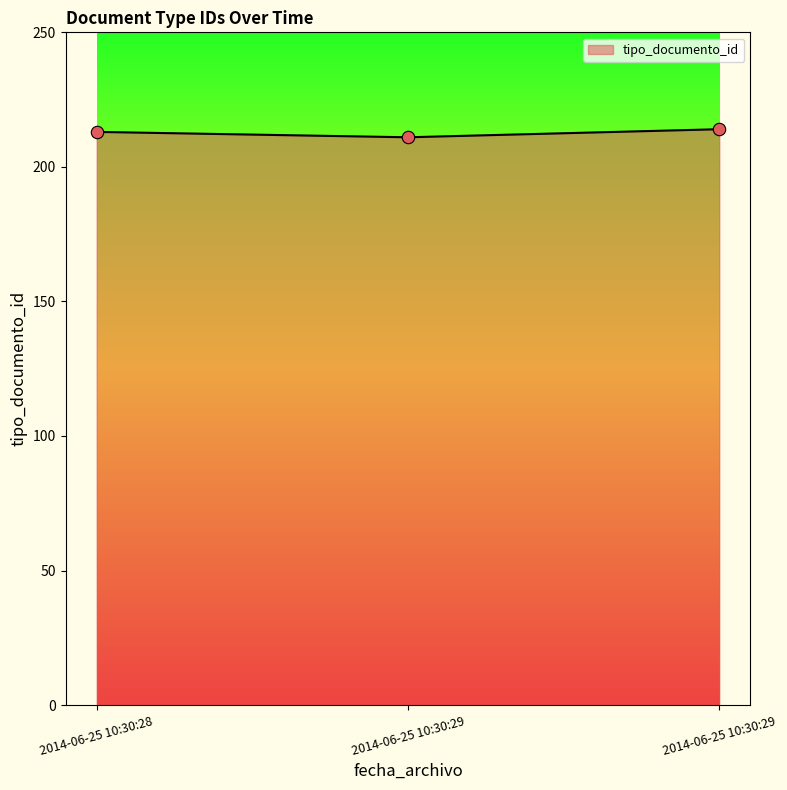

Between 2014-06-25 10:30:28 and 2014-06-25 10:30:29, which is larger?

2014-06-25 10:30:29